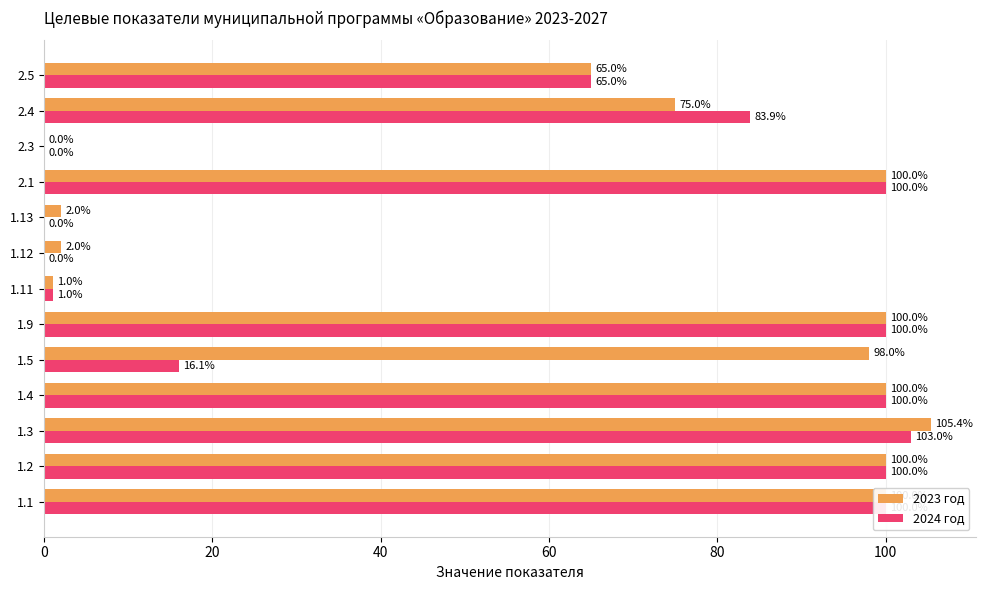

What is the highest value of the 2023 год series?

105.4